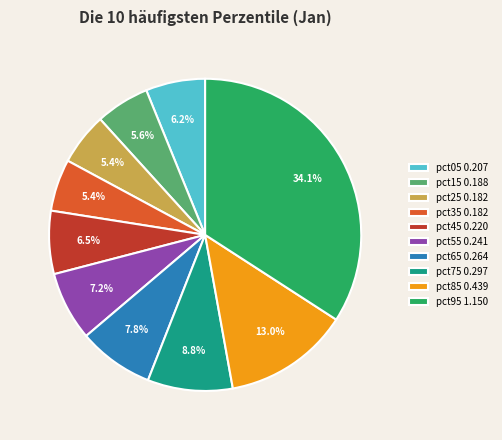

How many segments does this pie chart have?

10